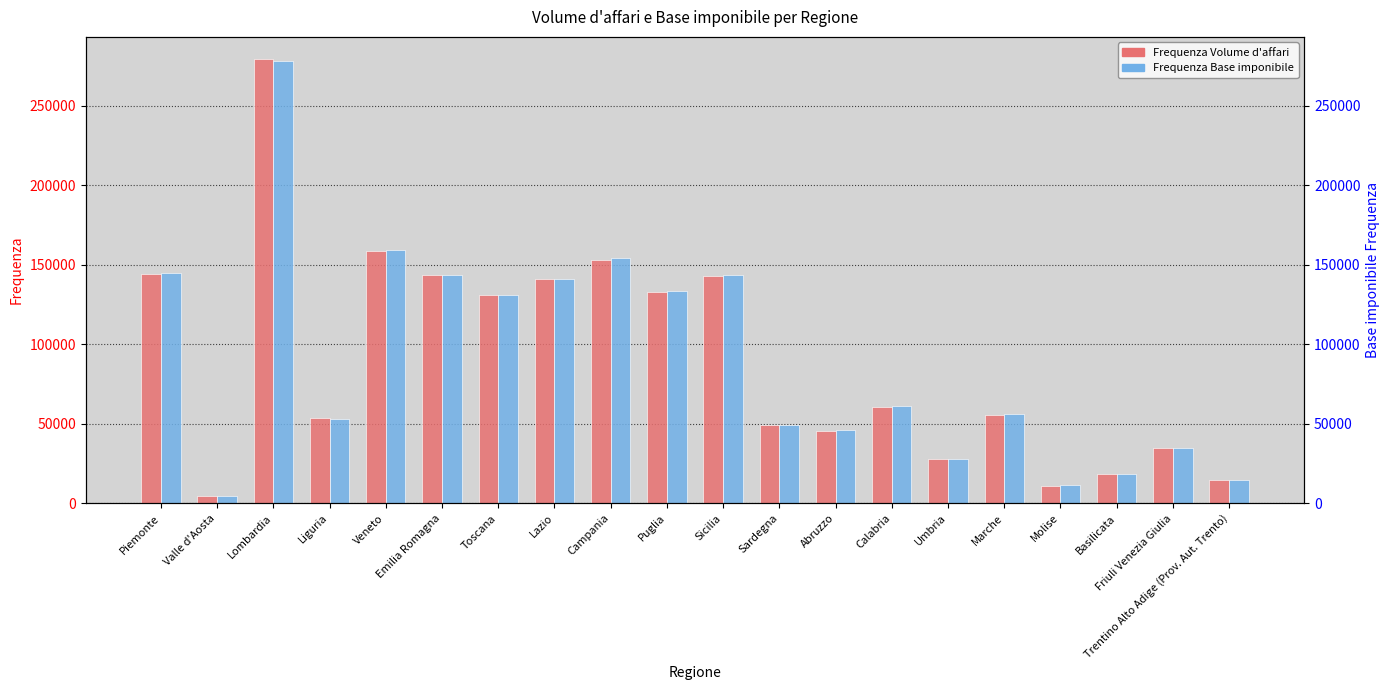

Reading left to right, what are all the values shown in this chart?

Frequenza Volume d'affari: Piemonte=144488	Valle d'Aosta=4812	Lombardia=279398	Liguria=53718	Veneto=158718	Emilia Romagna=143589	Toscana=130925	Lazio=140928	Campania=153285	Puglia=132946	Sicilia=142861	Sardegna=49108	Abruzzo=45670	Calabria=60621	Umbria=27971	Marche=55717	Molise=11181	Basilicata=18493	Friuli Venezia Giulia=34535	Trentino Alto Adige (Prov. Aut. Trento)=14745
Frequenza Base imponibile: Piemonte=144892	Valle d'Aosta=4877	Lombardia=278289	Liguria=53289	Veneto=159475	Emilia Romagna=143456	Toscana=131242	Lazio=140914	Campania=154269	Puglia=133600	Sicilia=143624	Sardegna=49579	Abruzzo=45822	Calabria=61164	Umbria=28131	Marche=56112	Molise=11228	Basilicata=18668	Friuli Venezia Giulia=34742	Trentino Alto Adige (Prov. Aut. Trento)=14808